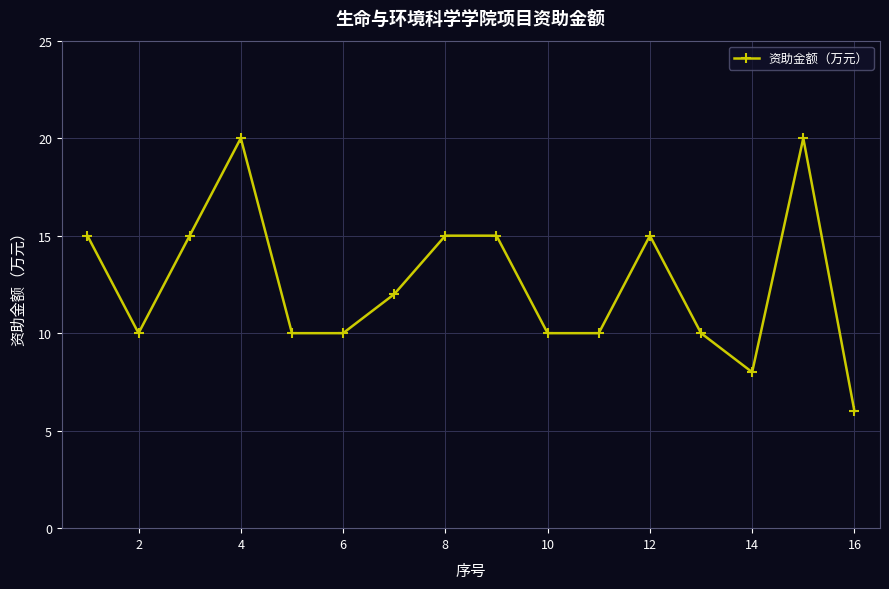

What is the value of the 9th point from the left?

15